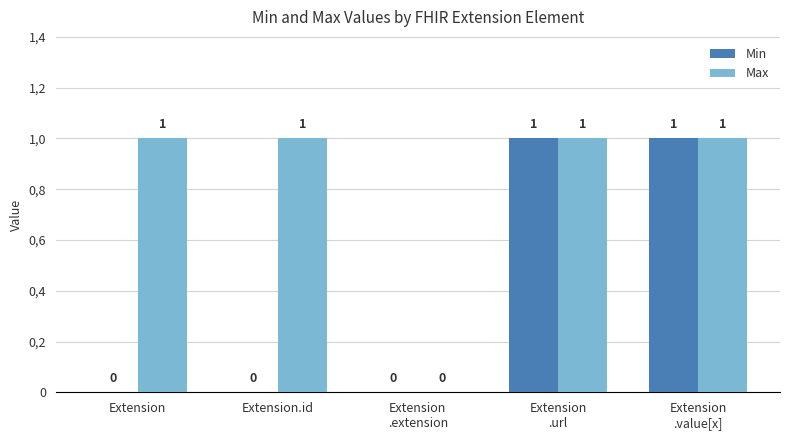

Rank the categories by Min value from highest to lowest.

Extension
.url, Extension
.value[x], Extension, Extension.id, Extension
.extension